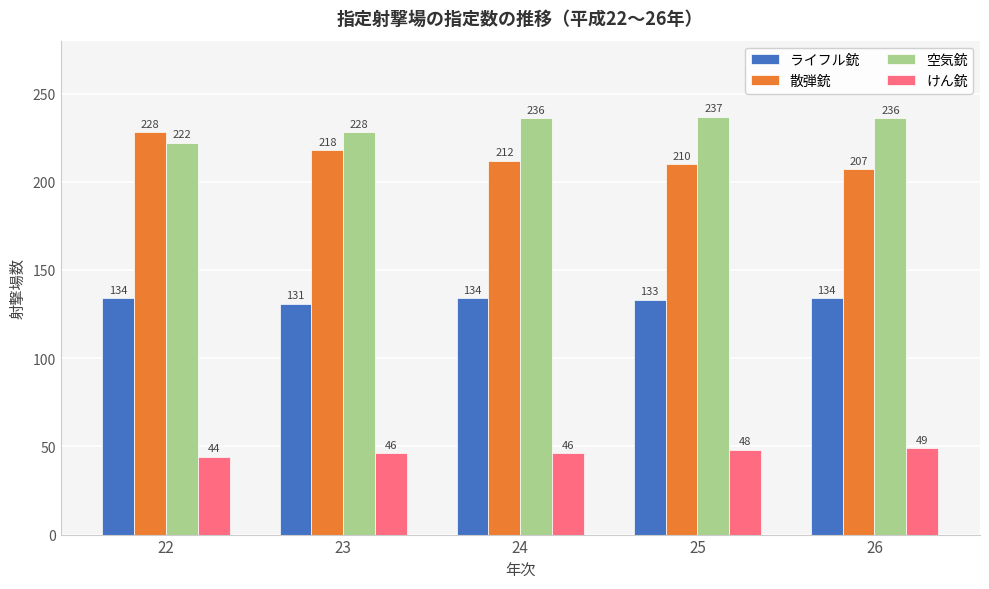

Reading left to right, extract all data points from this chart.

ライフル銃: 22=134	23=131	24=134	25=133	26=134
散弾銃: 22=228	23=218	24=212	25=210	26=207
空気銃: 22=222	23=228	24=236	25=237	26=236
けん銃: 22=44	23=46	24=46	25=48	26=49